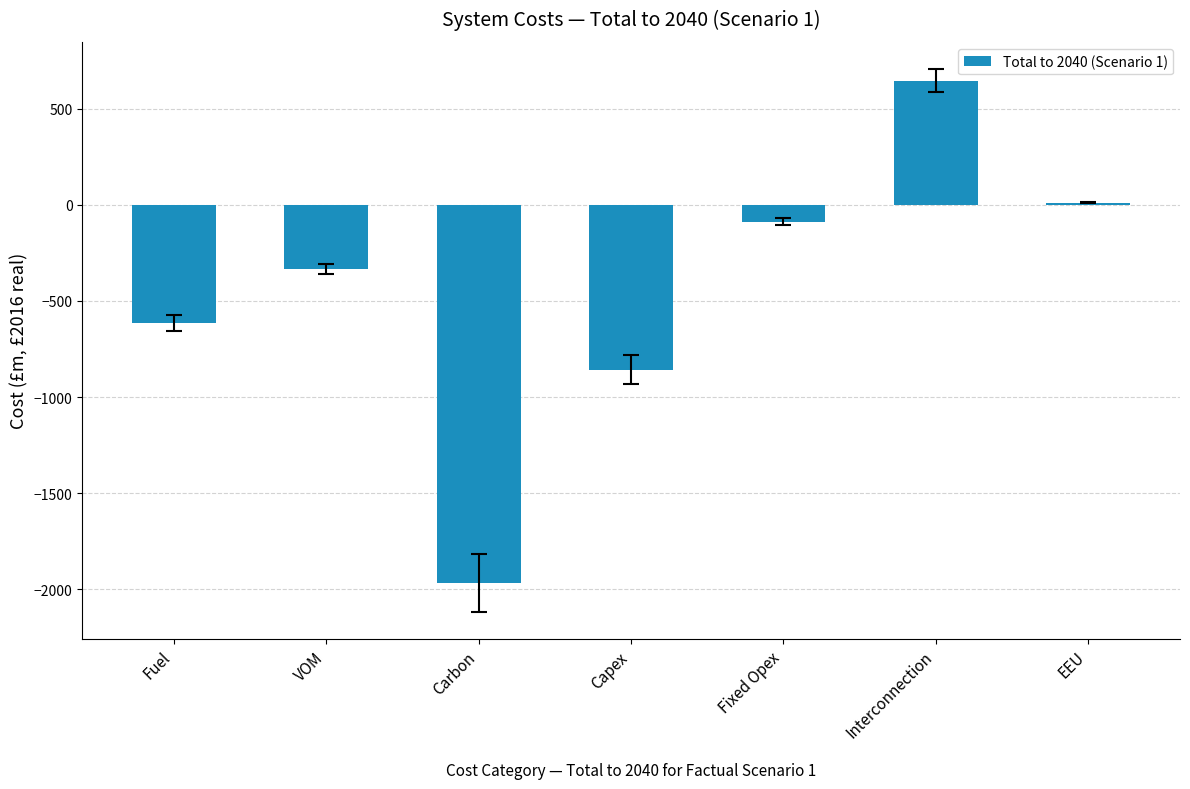

How many values are below -334?

4